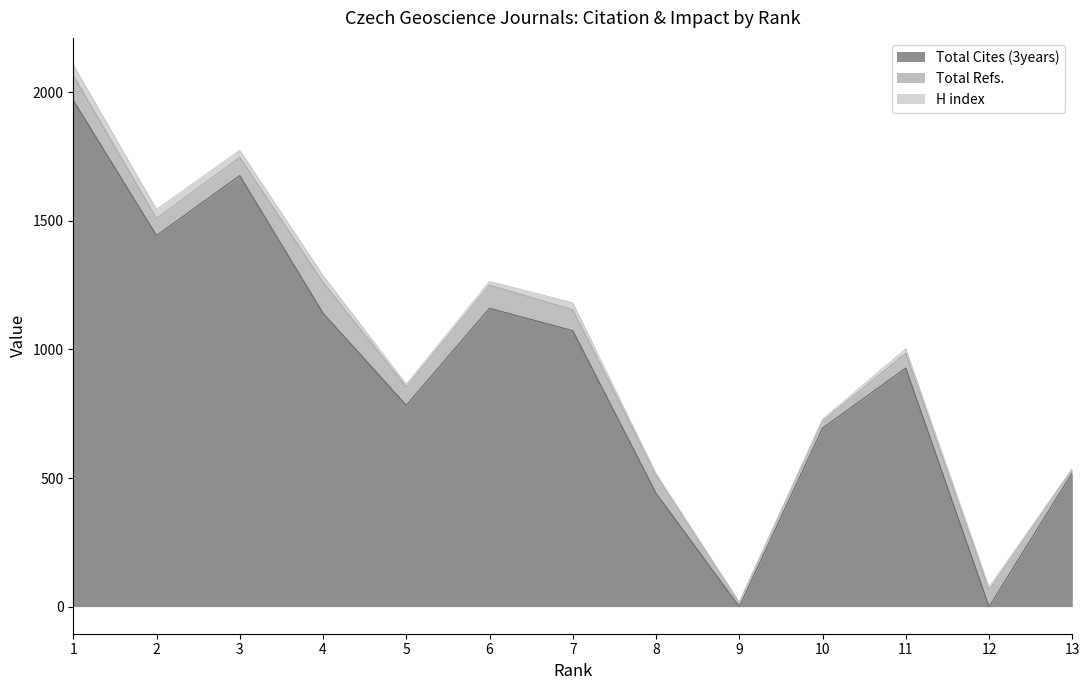

True or false: H index has a value of 72 at 1.

False